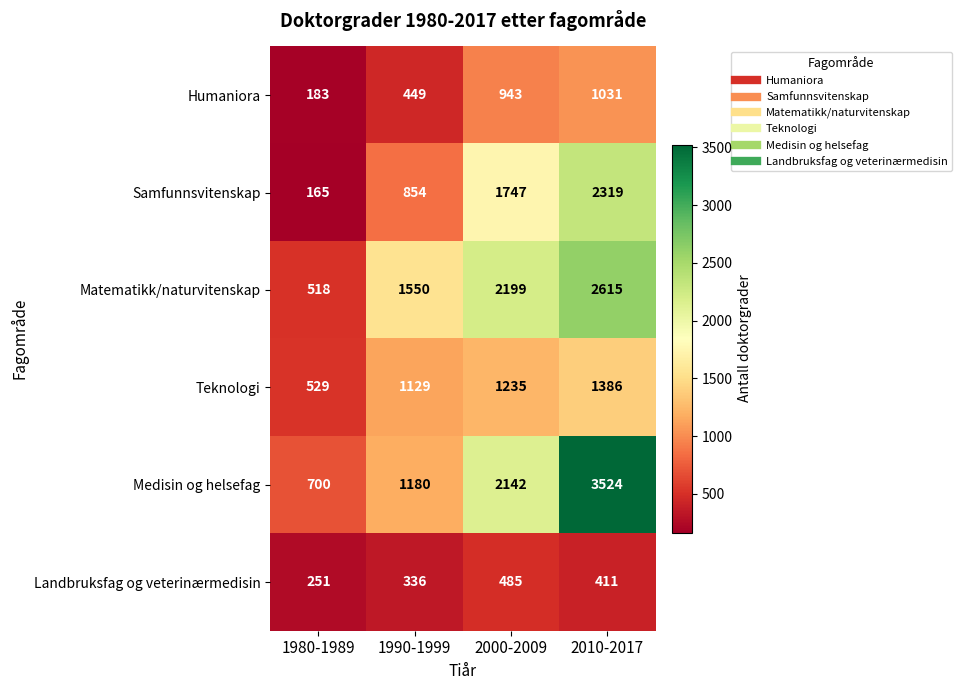

Where is Landbruksfag og veterinærmedisin nearest to the value 368?

1990-1999